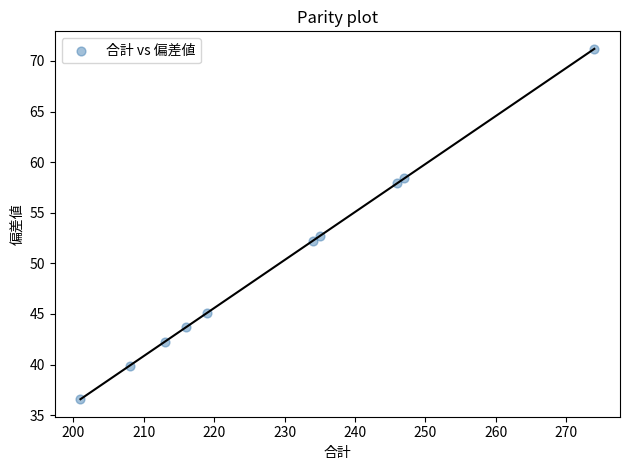

What is the average X value?

229.3